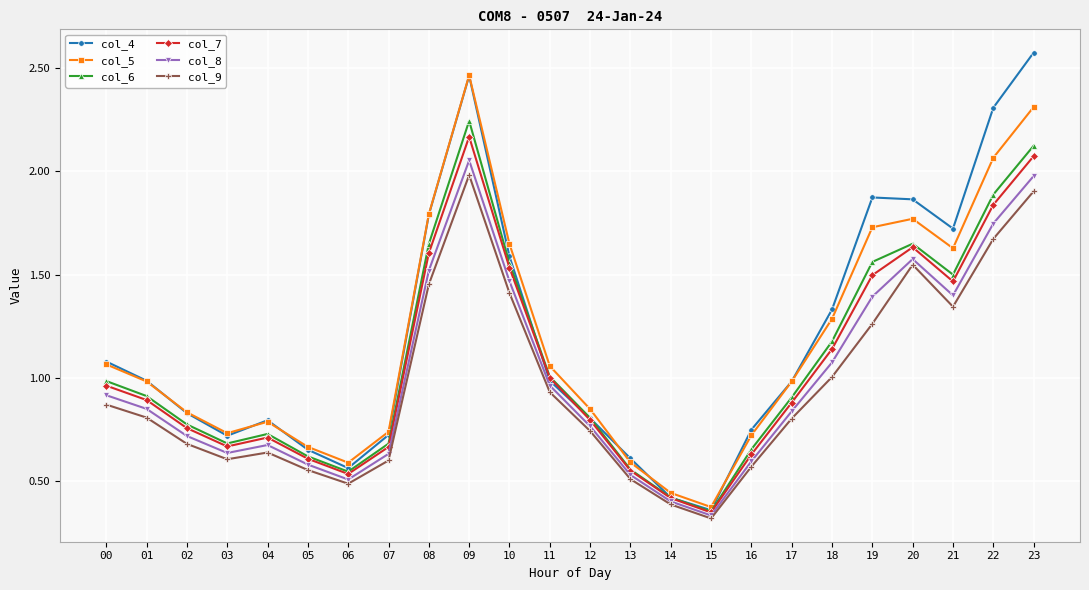

At how many categories does at least one series exceed 0?

24